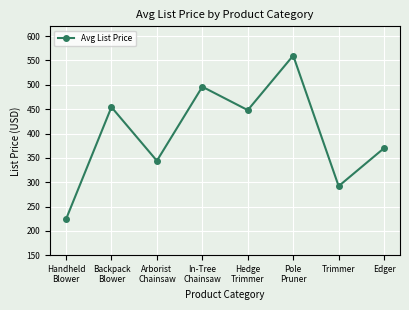

Is it true that the value at Arborist
Chainsaw is 344.0?

True